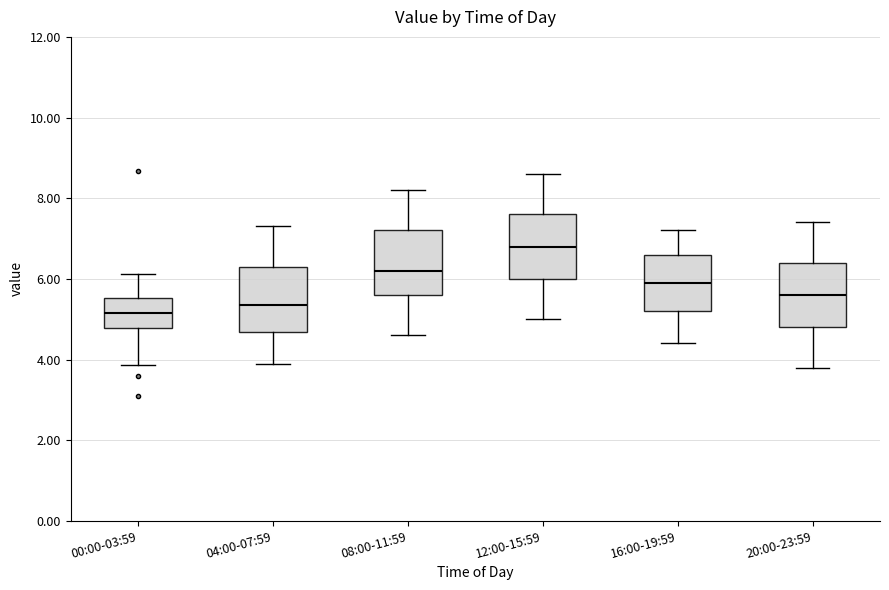

Where does the upper whisker of the box for 12:00-15:59 end on the y-axis? The values are not printed on the chart, so give them approximately, as read against the axis.

8.6